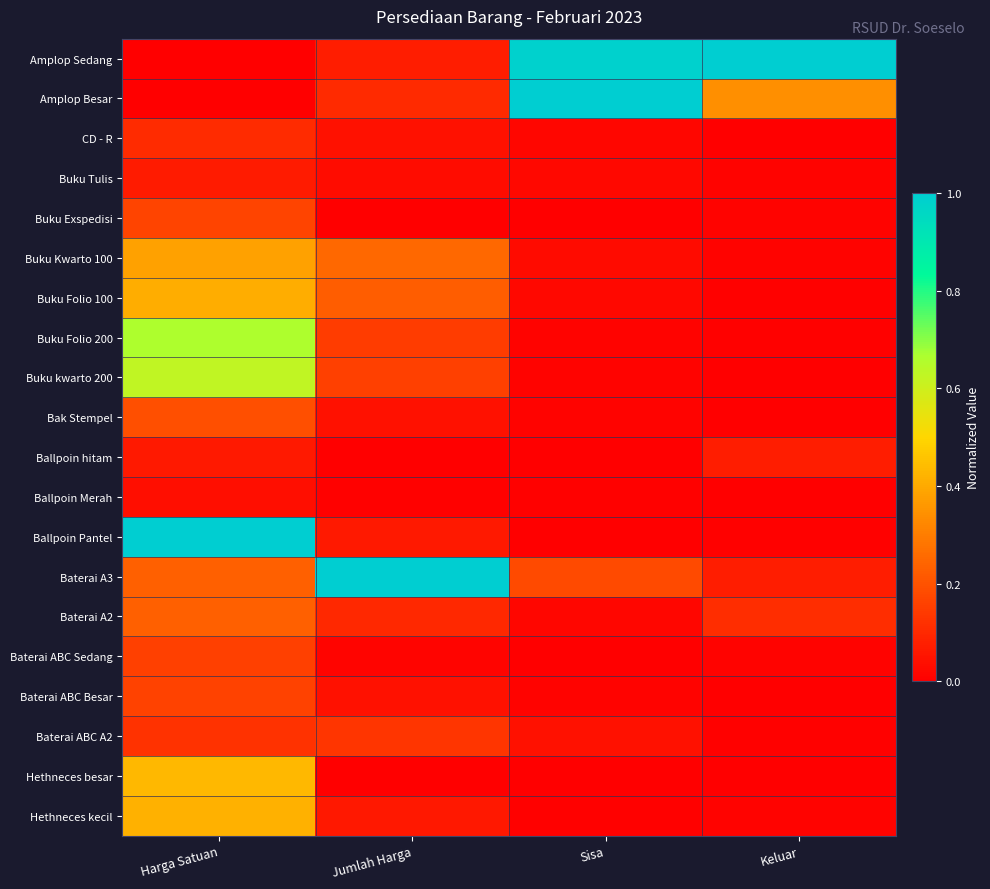

At which category is the sum across all series the highest?

Harga Satuan